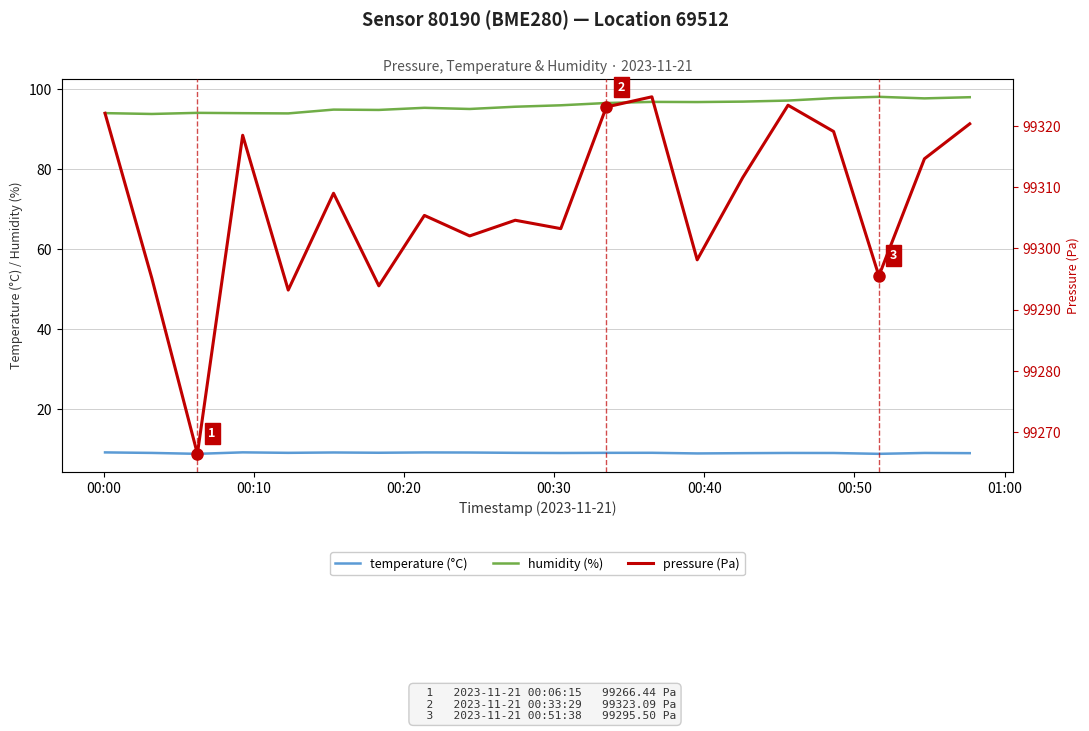

What is the minimum value for humidity (%)?

93.8